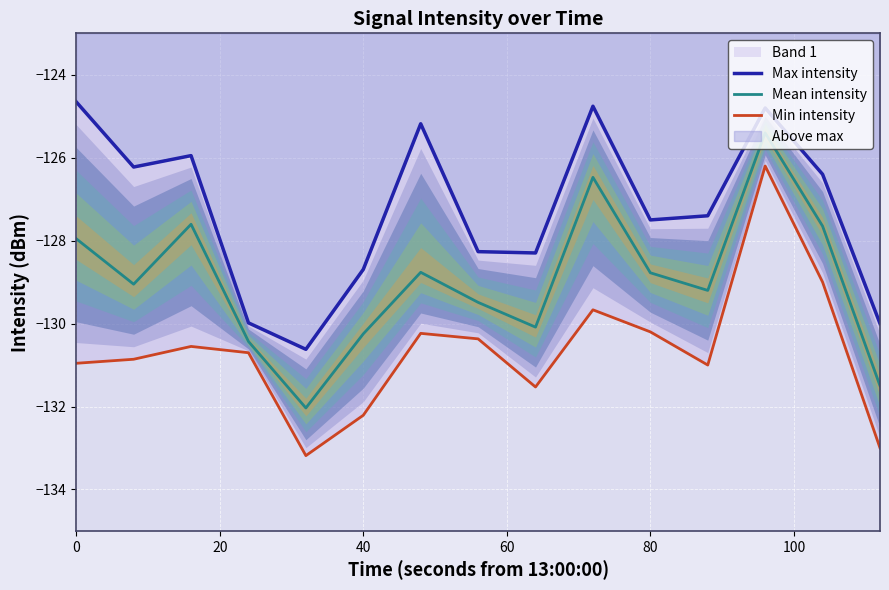

How many interior local peaks does the Mean intensity series have?

4